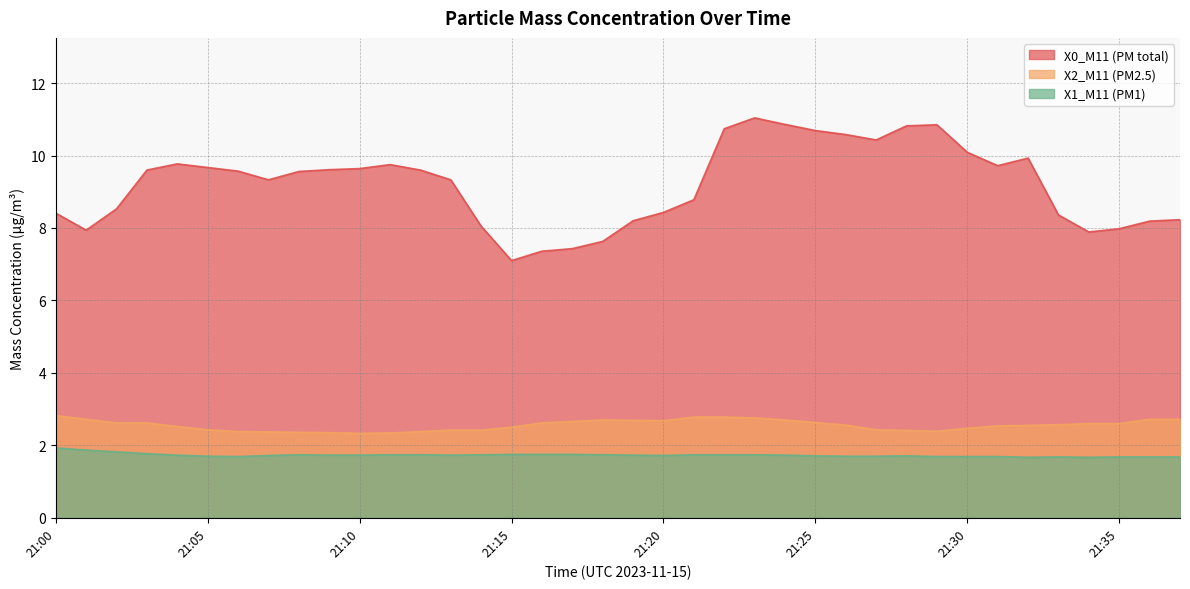

Which has a higher value, 21:32 or 21:34?

21:32